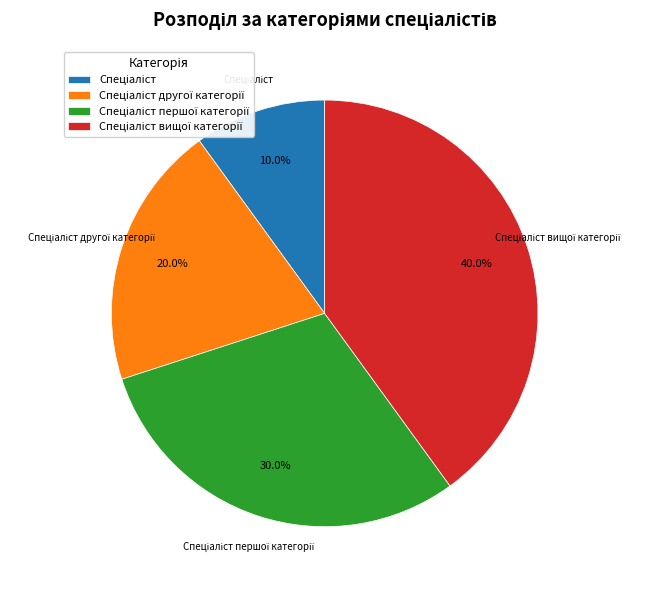

Does any single category account for the majority?

No